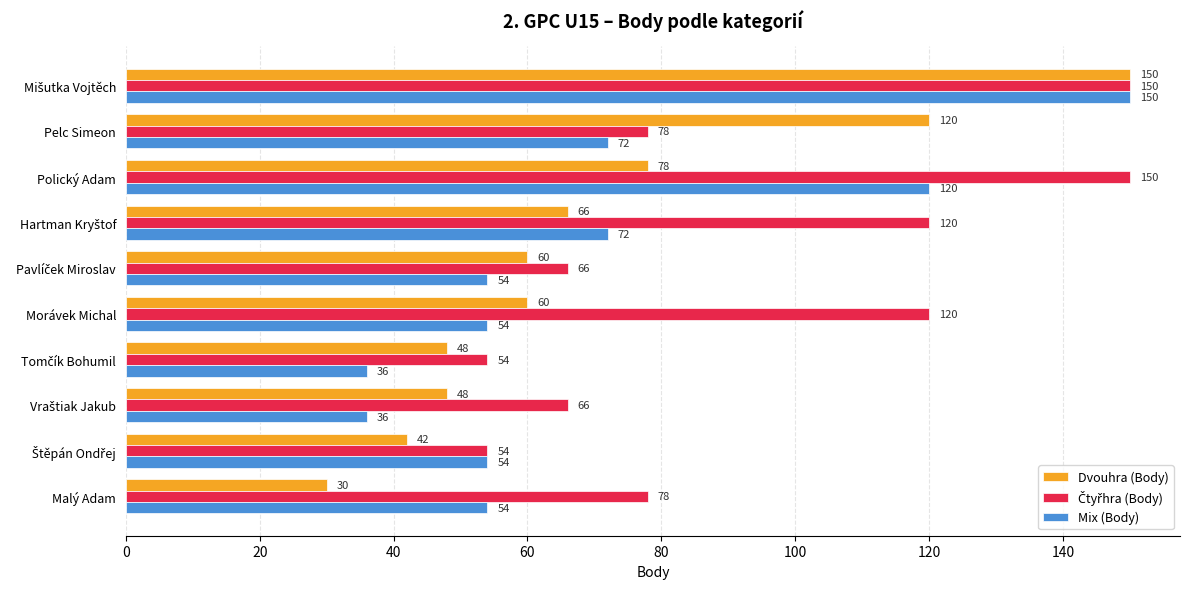

What is the spread (max minus min) of values at Malý Adam?

48